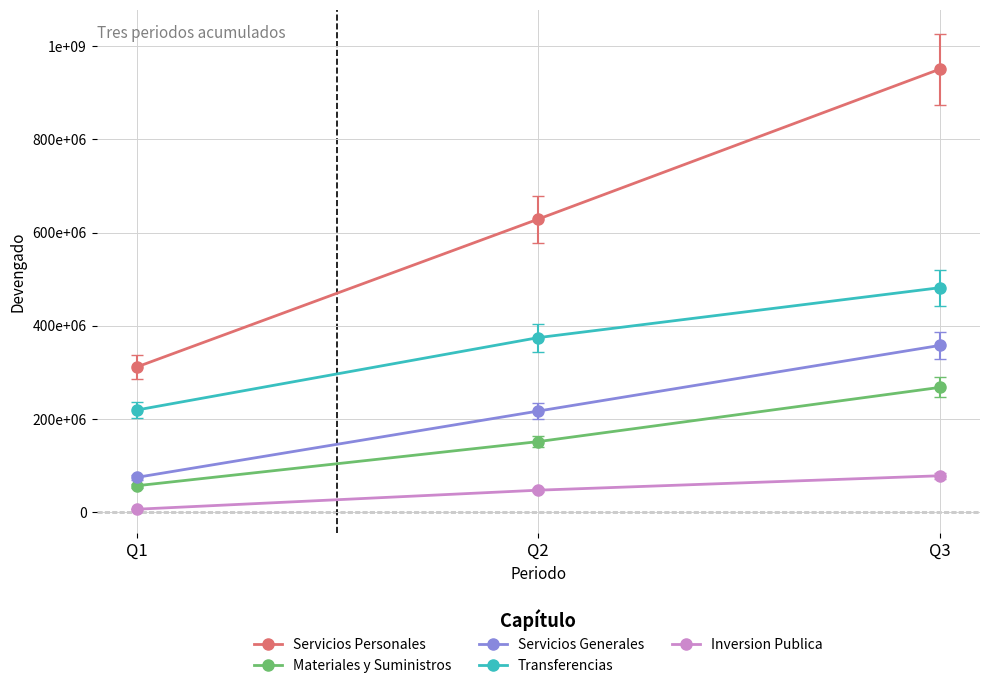

At which category does the chart reach its peak across all series?

Q3